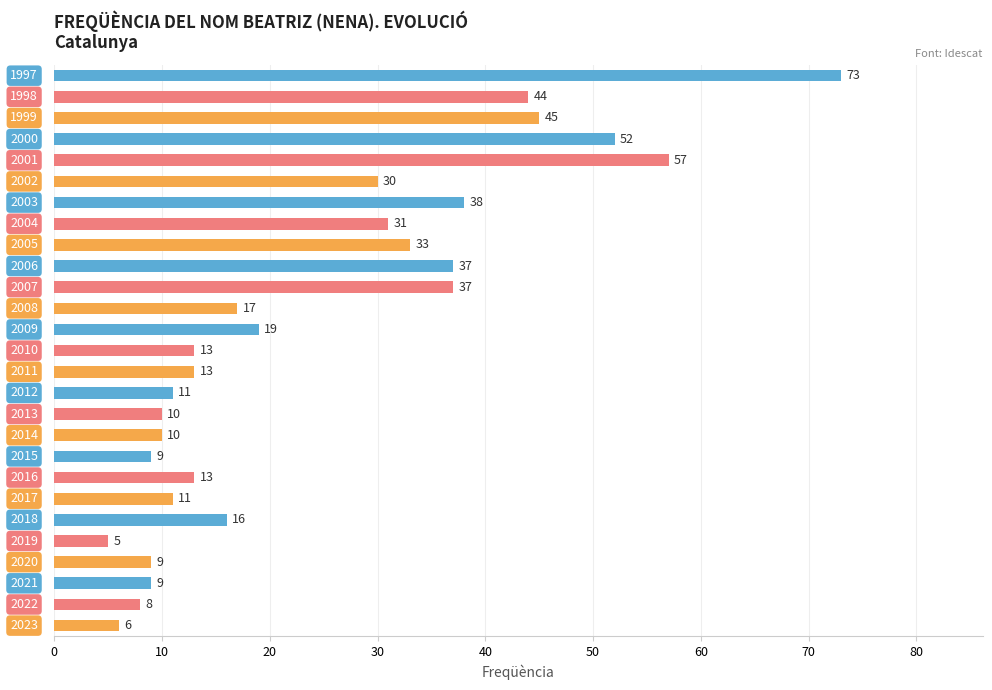

What is the minimum value shown in the chart?

5